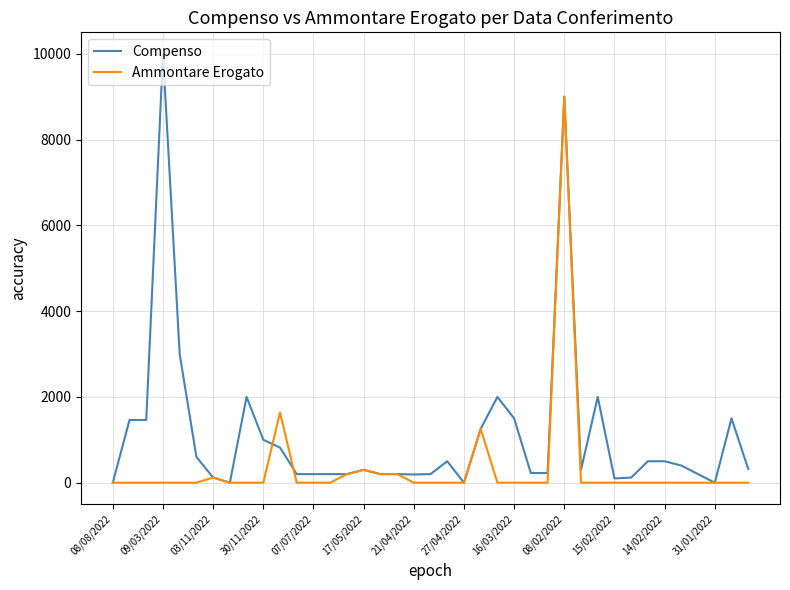

Which series ends up on top after the final intersection of Compenso and Ammontare Erogato?

Compenso